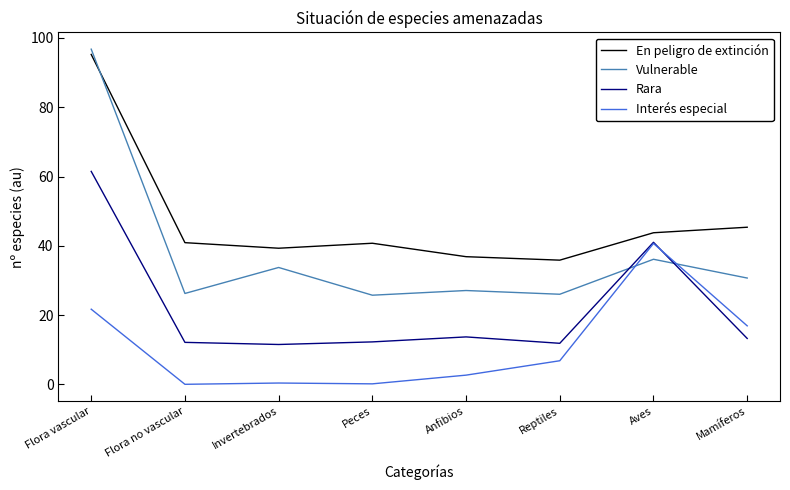

What is the greatest value displayed?

96.8